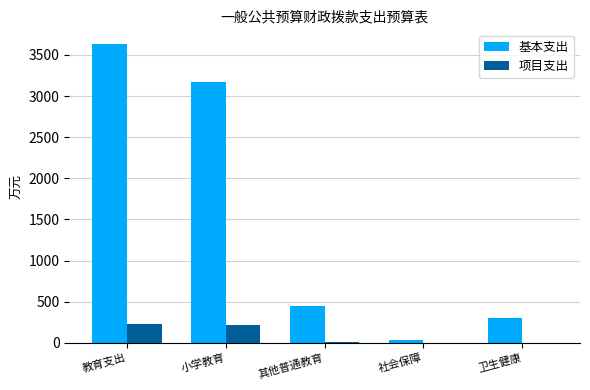

What is the total value across all series at 其他普通教育?

459.6